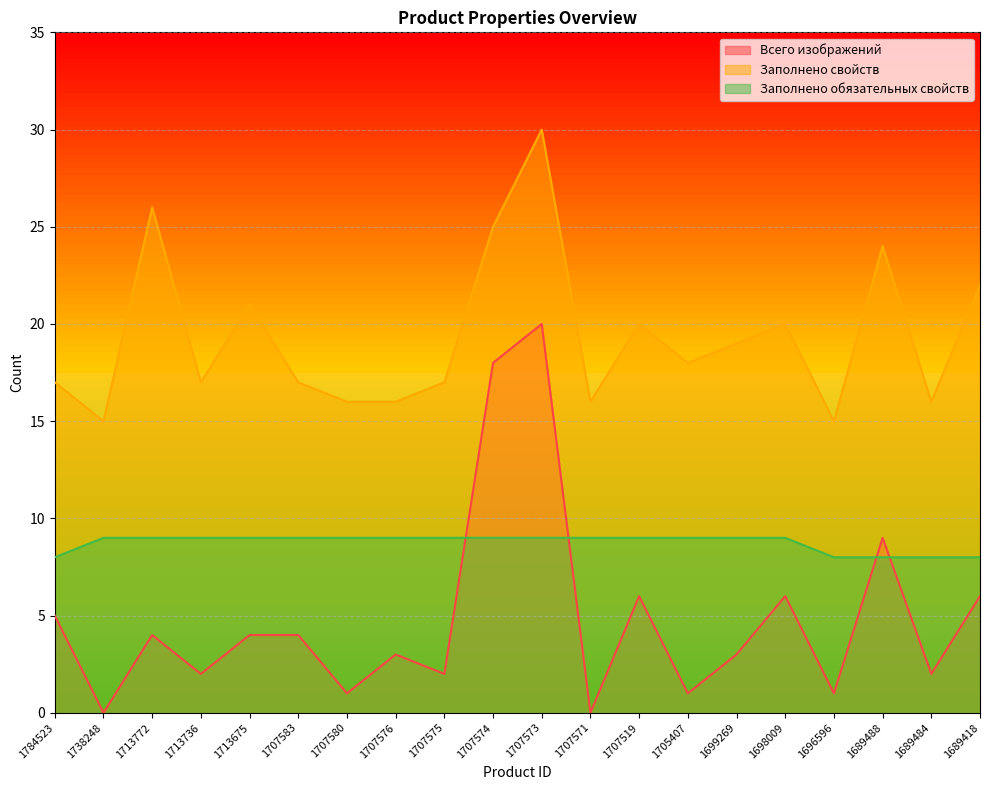

At which label does Всего изображений first exceed 4?

1784523